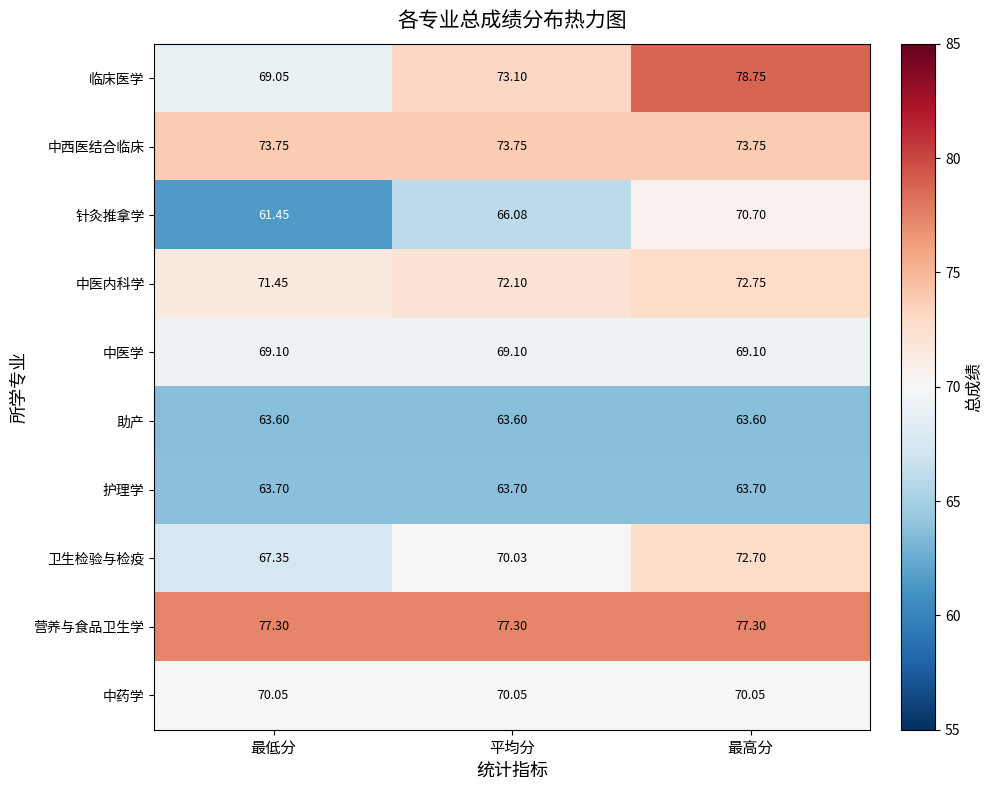

Between 平均分 and 最高分, which series saw the biggest shift?

临床医学